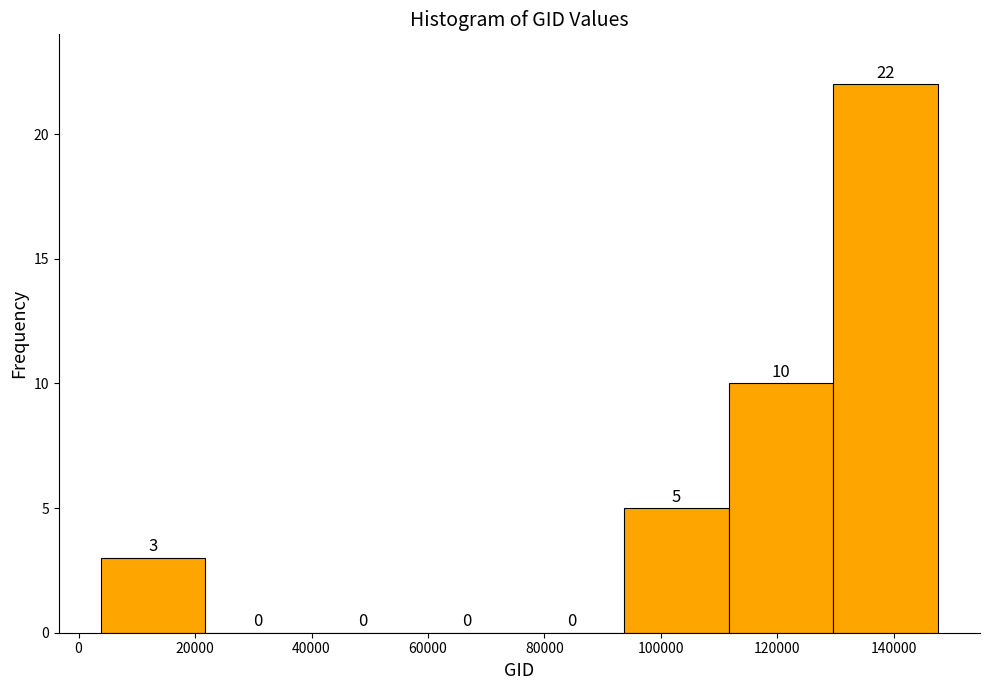

How tall is the bar that spans 4000 to 22000 on the x-axis? The bar edges are not printed on the chart, so give them approximately, as read against the axis.

3